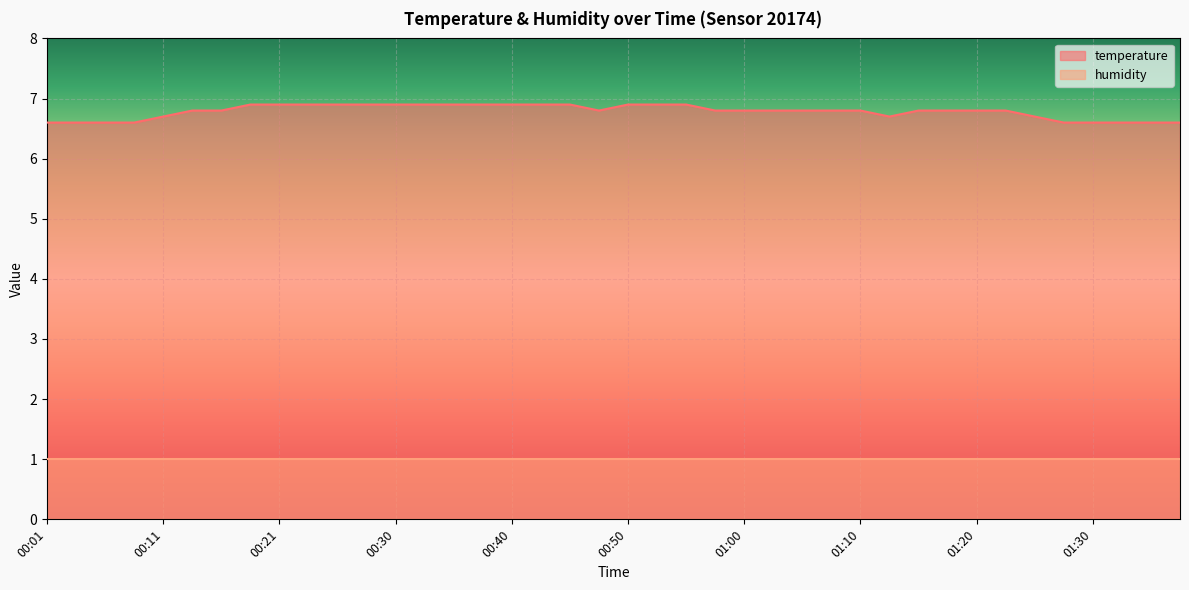

What is the difference between the values at 01:03 and 00:03?

0.2